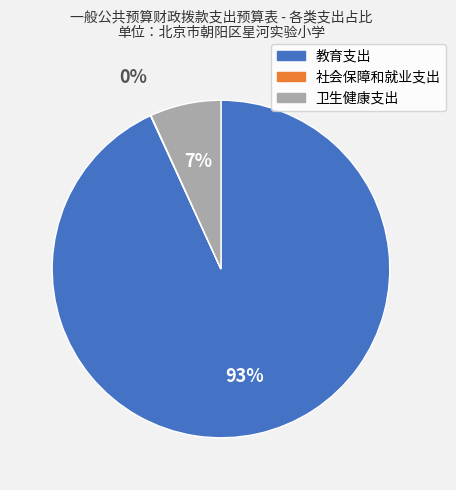

Is the sum of 卫生健康支出 and 教育支出 greater than half?

Yes